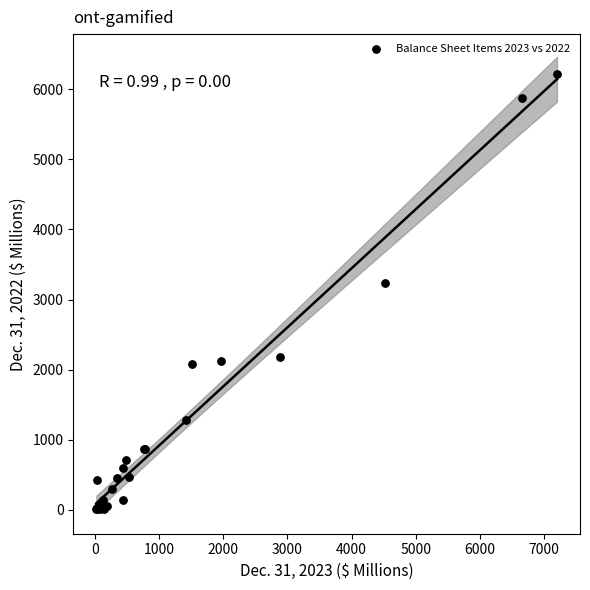

What Y value in the scatter plot is closest to 3110?

3237.9